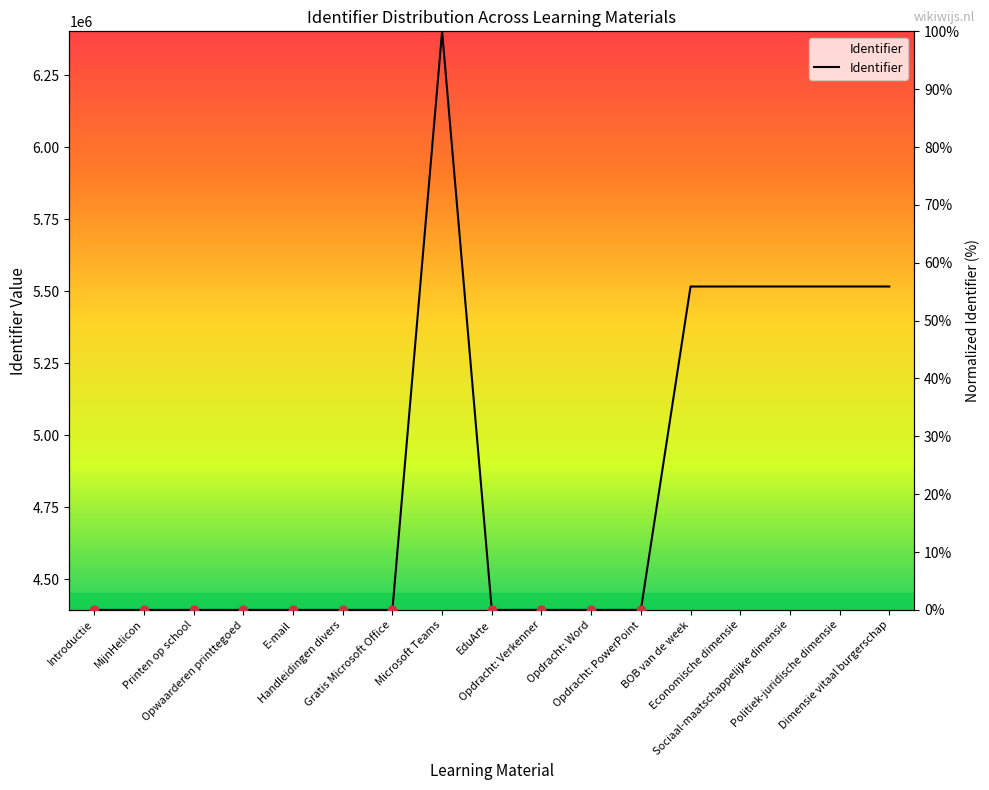

Which has a higher value, EduArte or Dimensie vitaal burgerschap?

Dimensie vitaal burgerschap